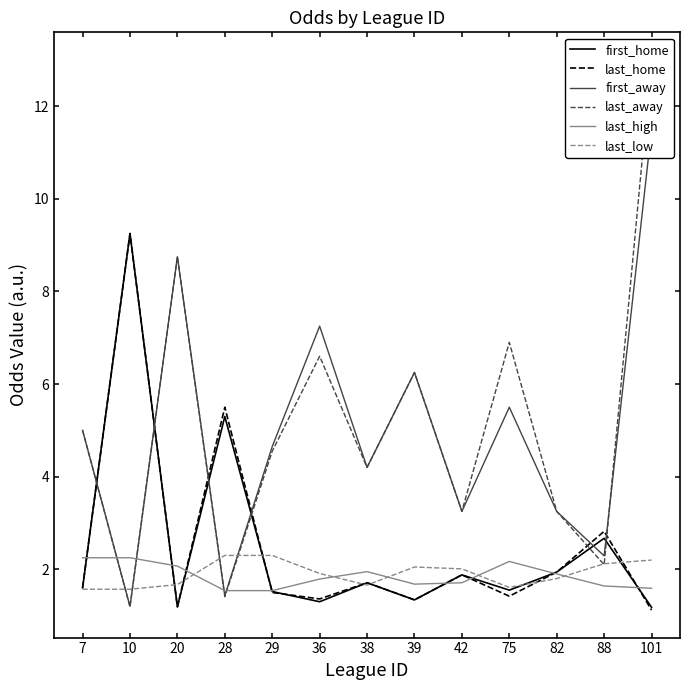

The last_away series shows 2.2 at 28. True or false?

False